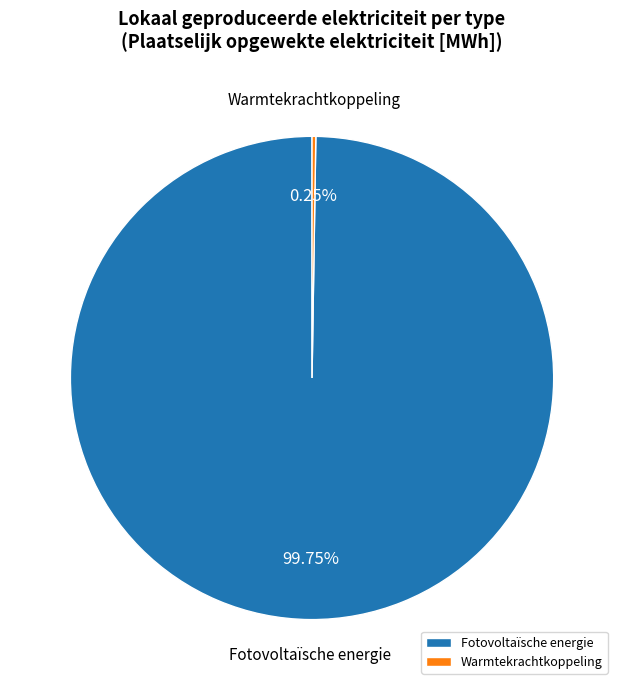

Which category has the biggest portion of the pie?

Fotovoltaïsche energie